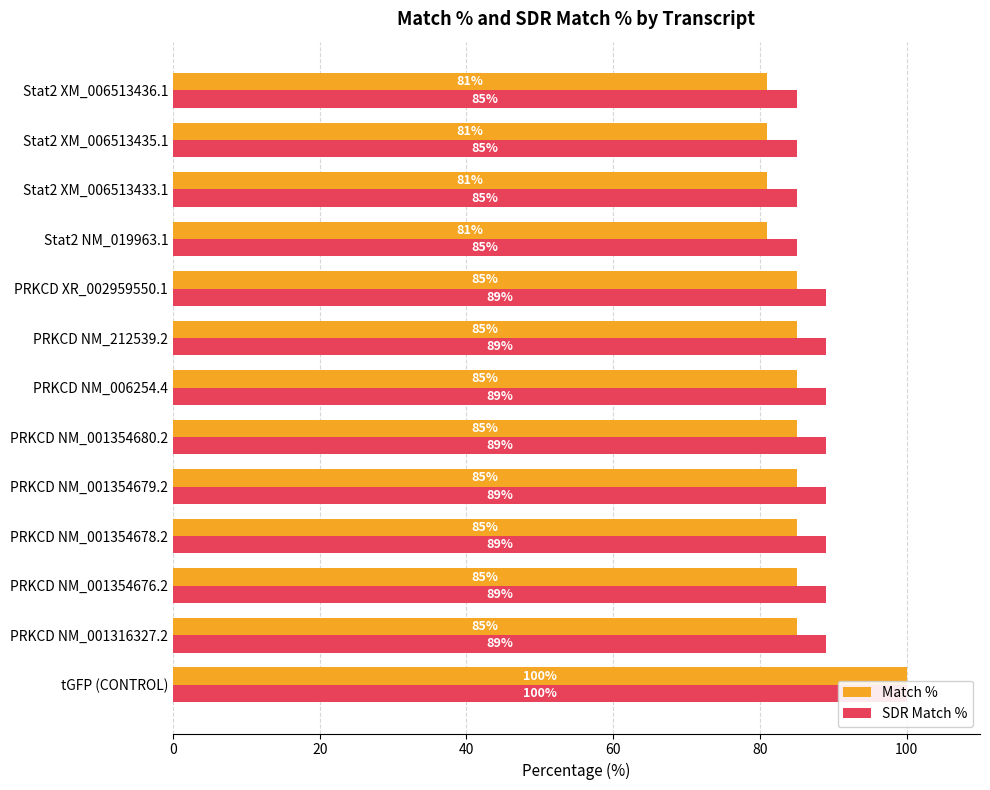

What is the average value of the SDR Match % series?

89